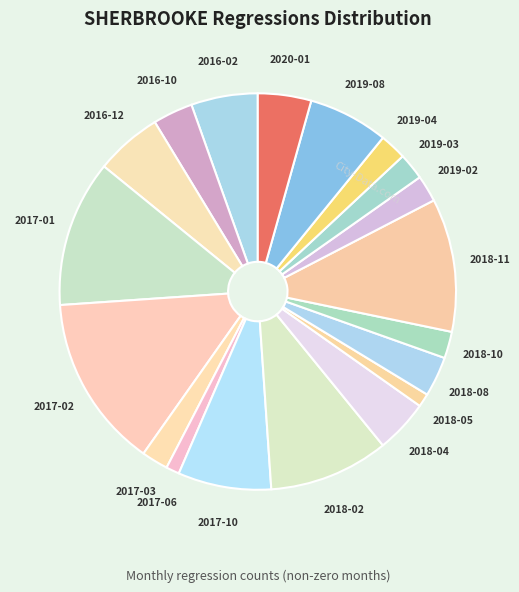

Approximately how many times larger is the value at 2017-02 compared to 2018-10?

6.5